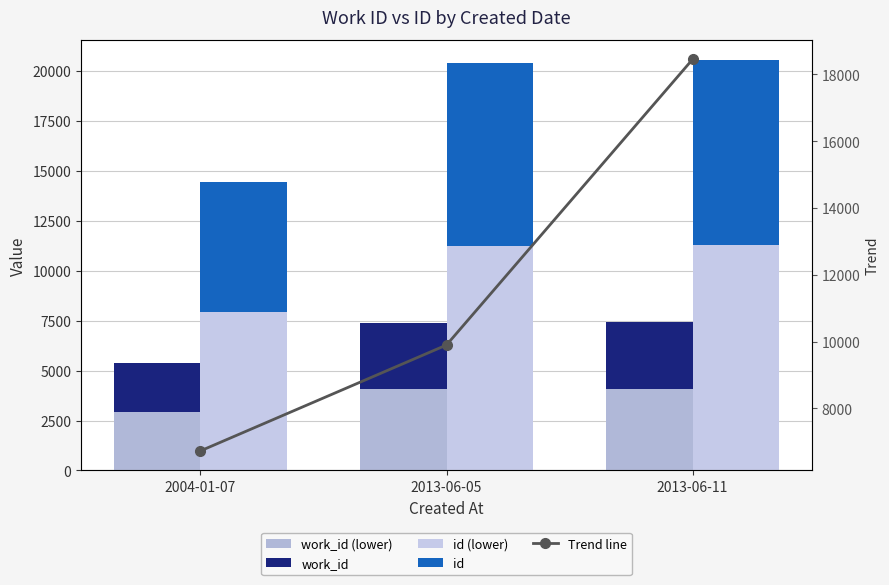

What is the lowest value of the Trend line series?

6724.7